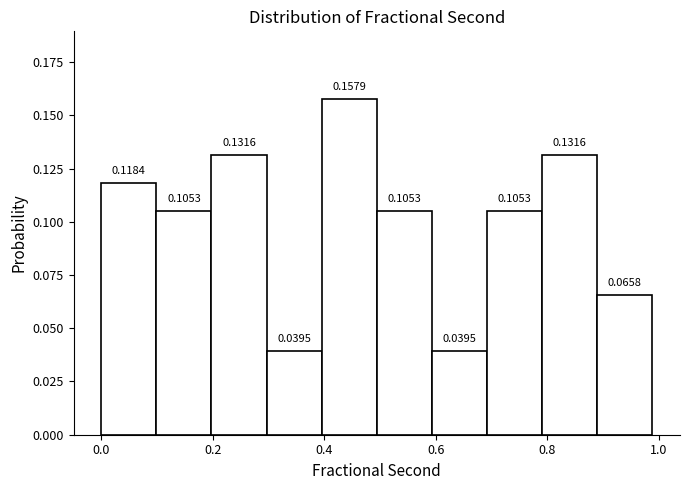

How tall is the bar that spans 0.90 to 0.98 on the x-axis? The bar edges are not printed on the chart, so give them approximately, as read against the axis.

0.0658